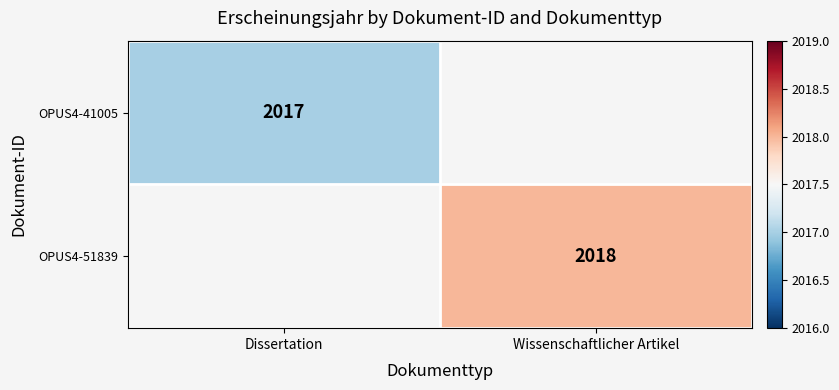

Is the value of OPUS4-51839 at Wissenschaftlicher Artikel greater than the value of OPUS4-41005 at Dissertation?

Yes